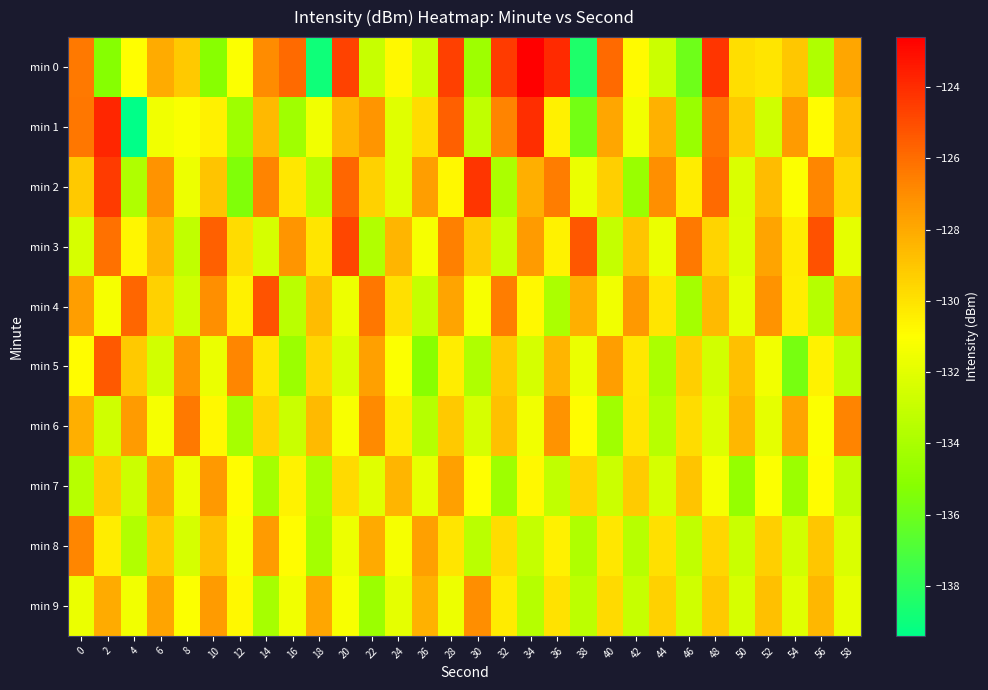

At 42, list the series in order from smallest to largest.

min 2, min 8, min 9, min 1, min 0, min 5, min 6, min 7, min 3, min 4